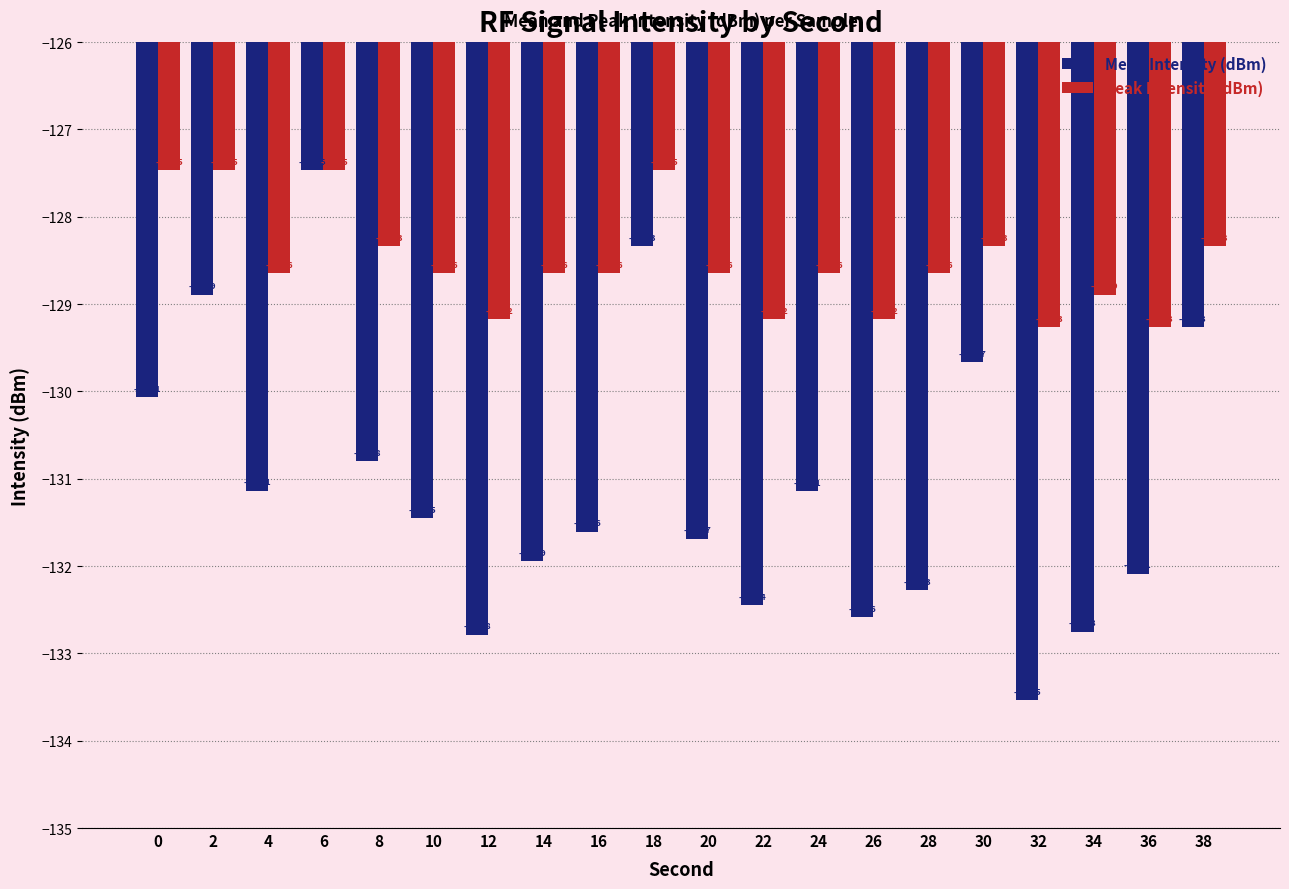

Which series has the largest total across all categories?

Peak Intensity (dBm)